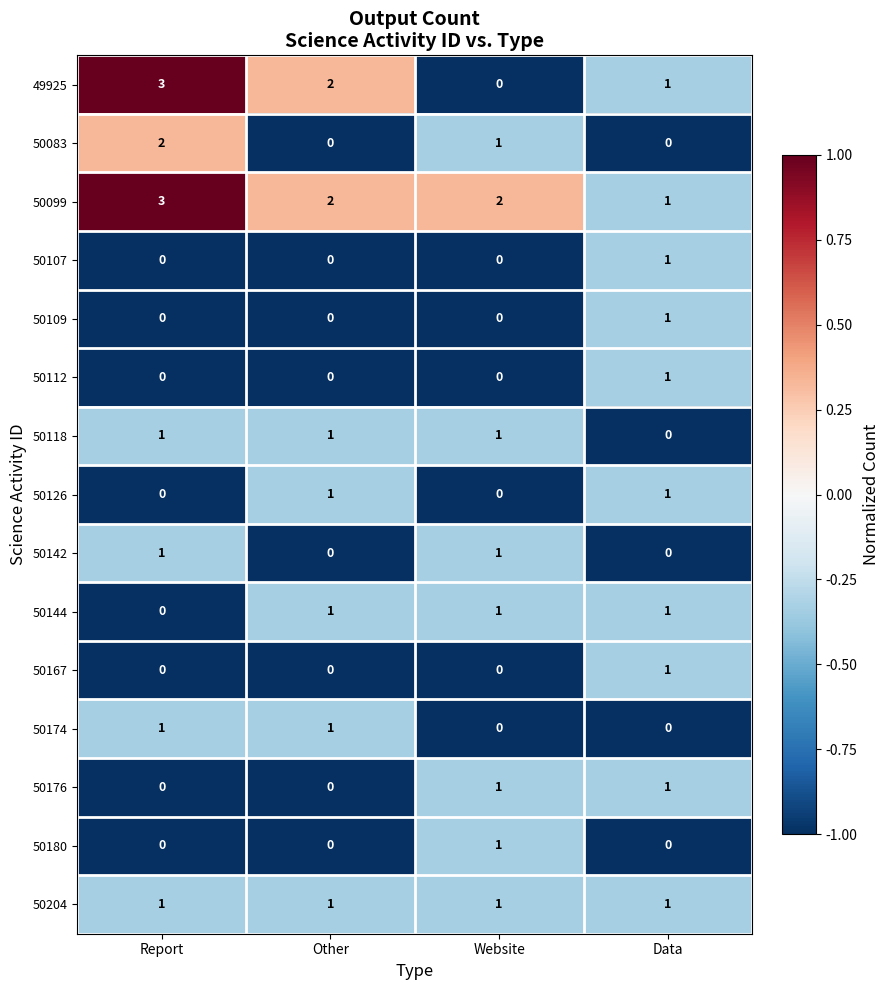

Which series has the widest spread of values?

49925